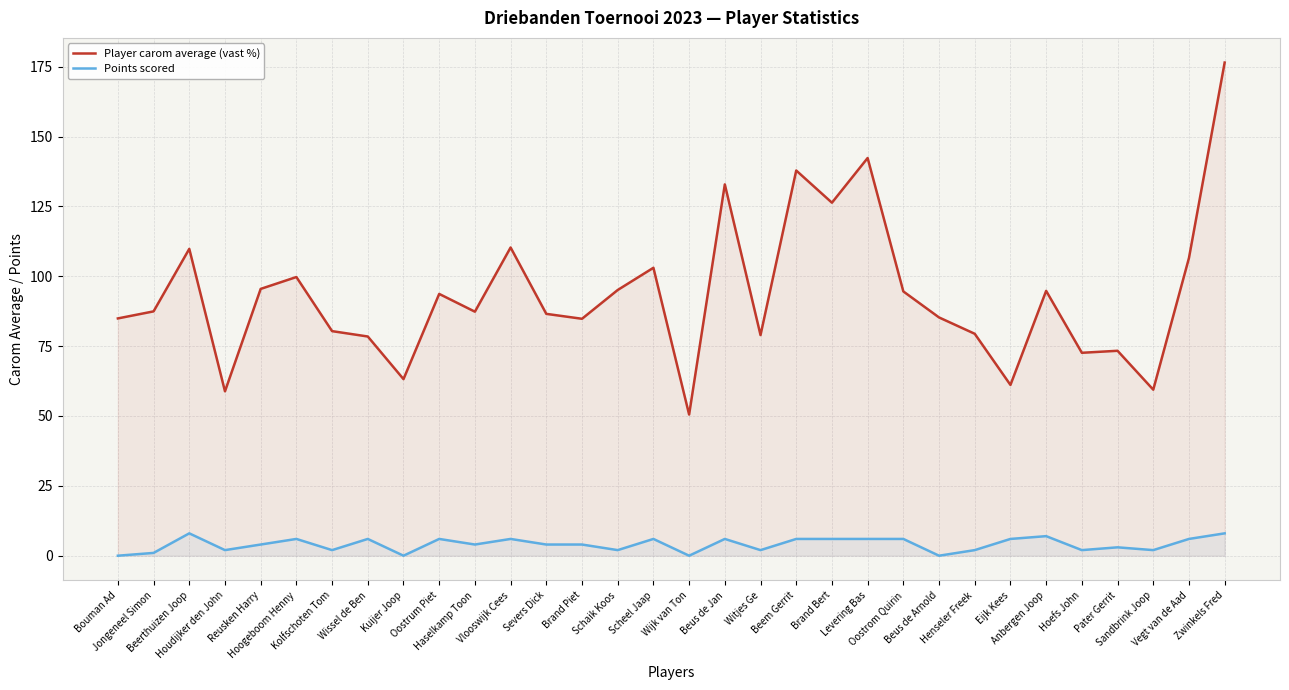

What is the approximate value of Points scored at Witjes Ge?

2.0